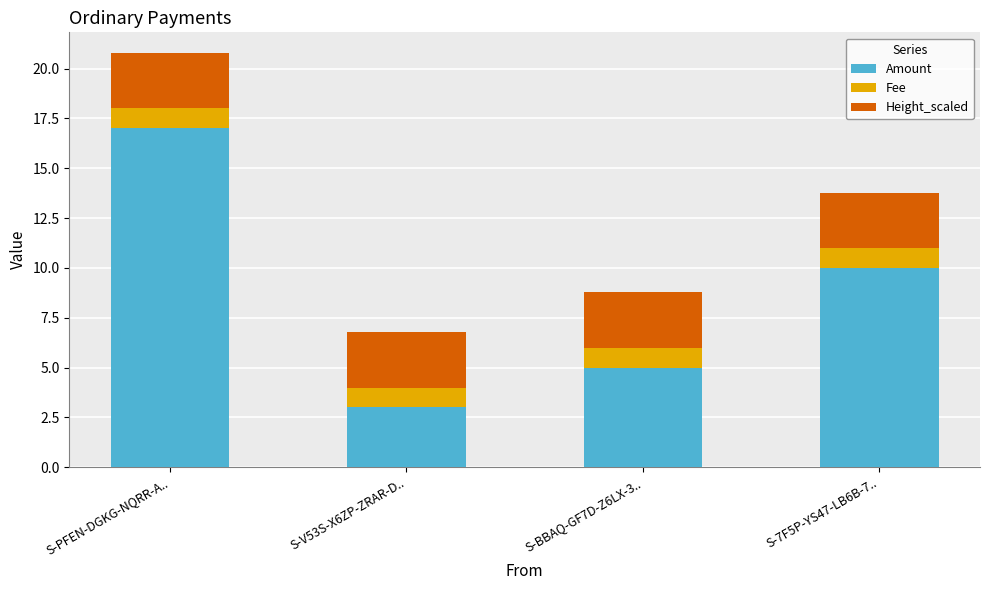

What is the average value of the Amount series?

8.8